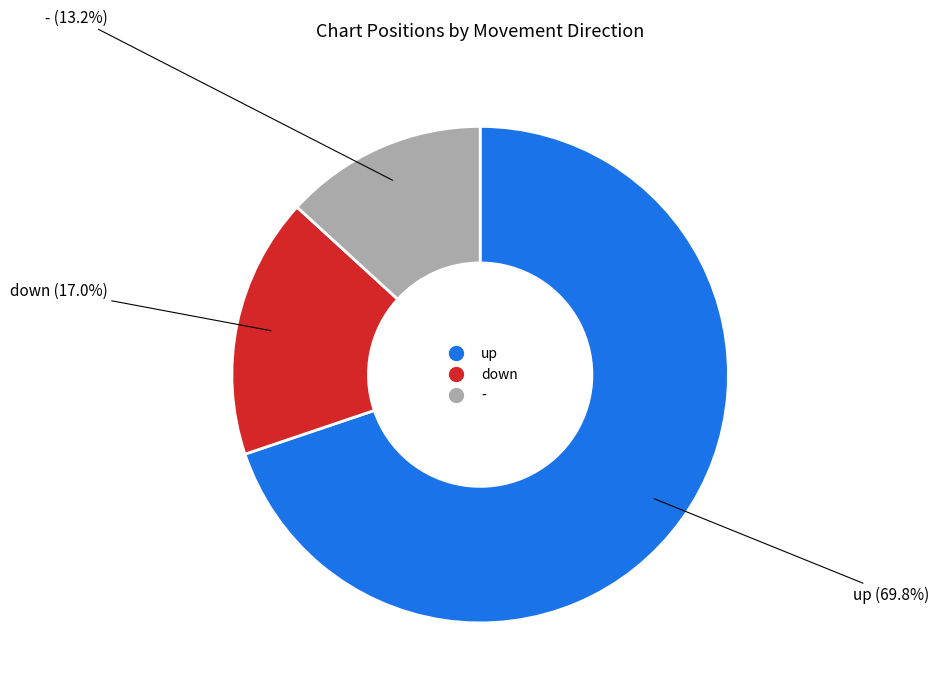

How many segments does this pie chart have?

3